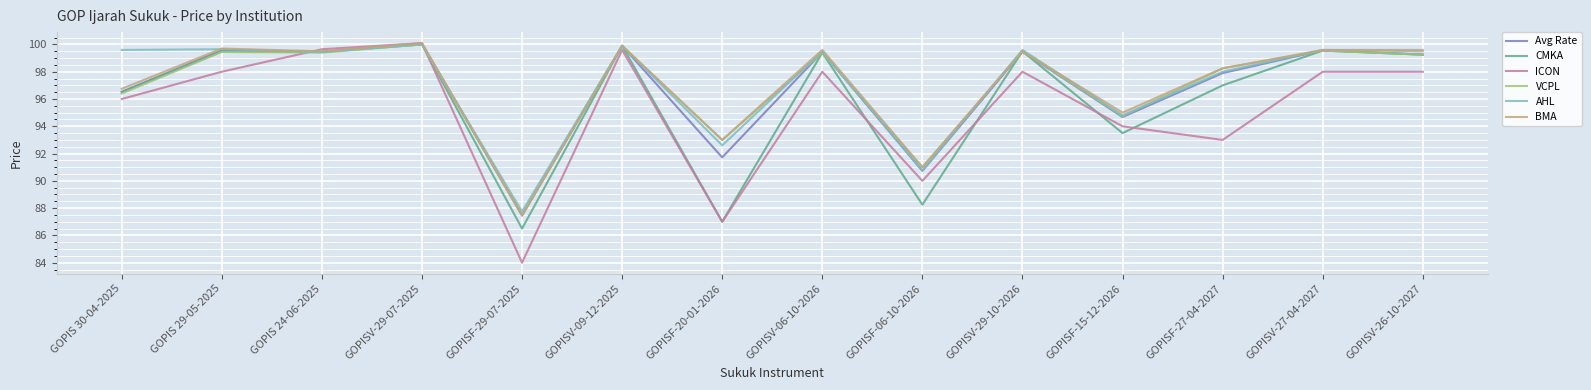

What position from the right is GOPISF-27-04-2027?

3